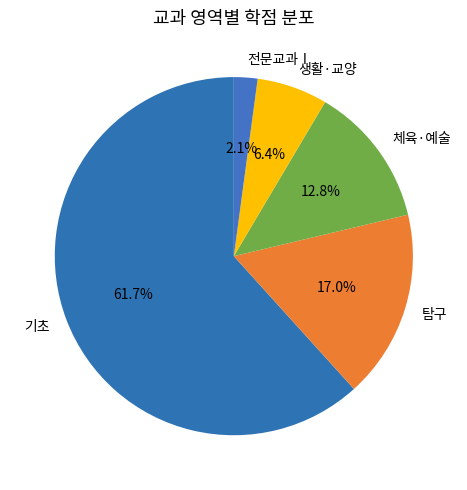

Rank the categories by value from lowest to highest.

전문교과Ⅰ, 생활·교양, 체육·예술, 탐구, 기초